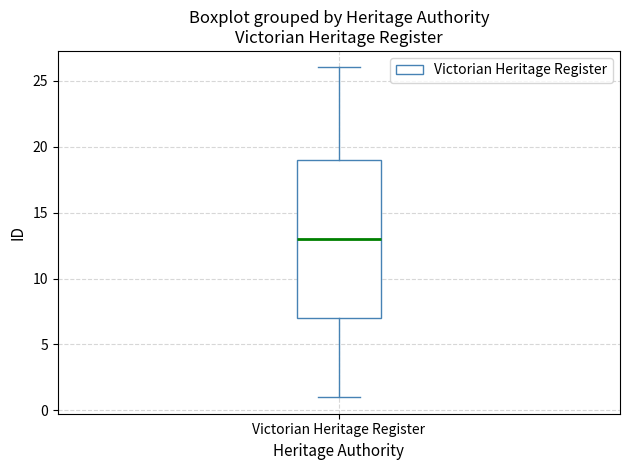

Where does the upper whisker of the box for Victorian Heritage Register end on the y-axis? The values are not printed on the chart, so give them approximately, as read against the axis.

26